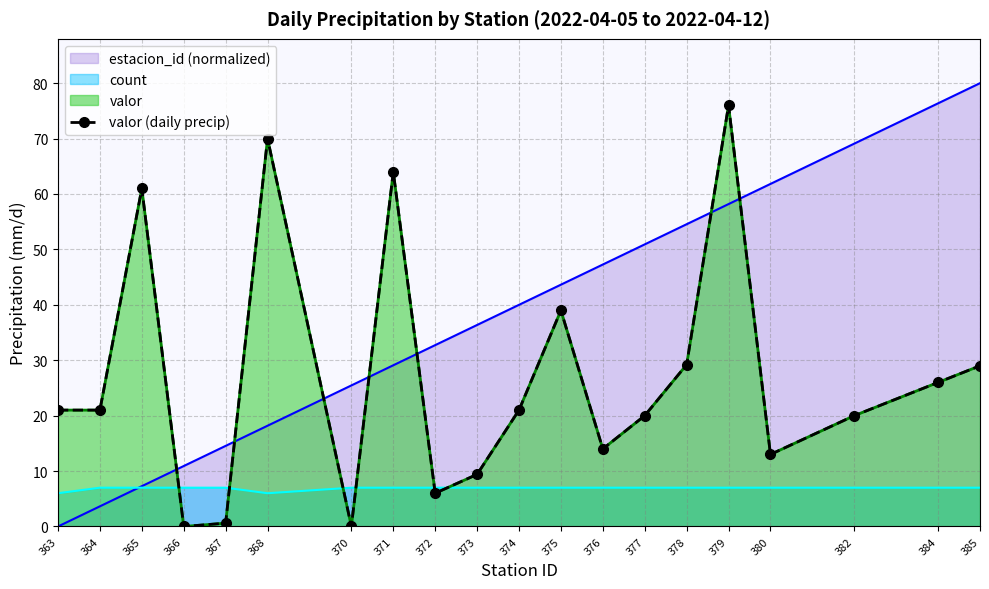

Which category has the highest value across all series?

379